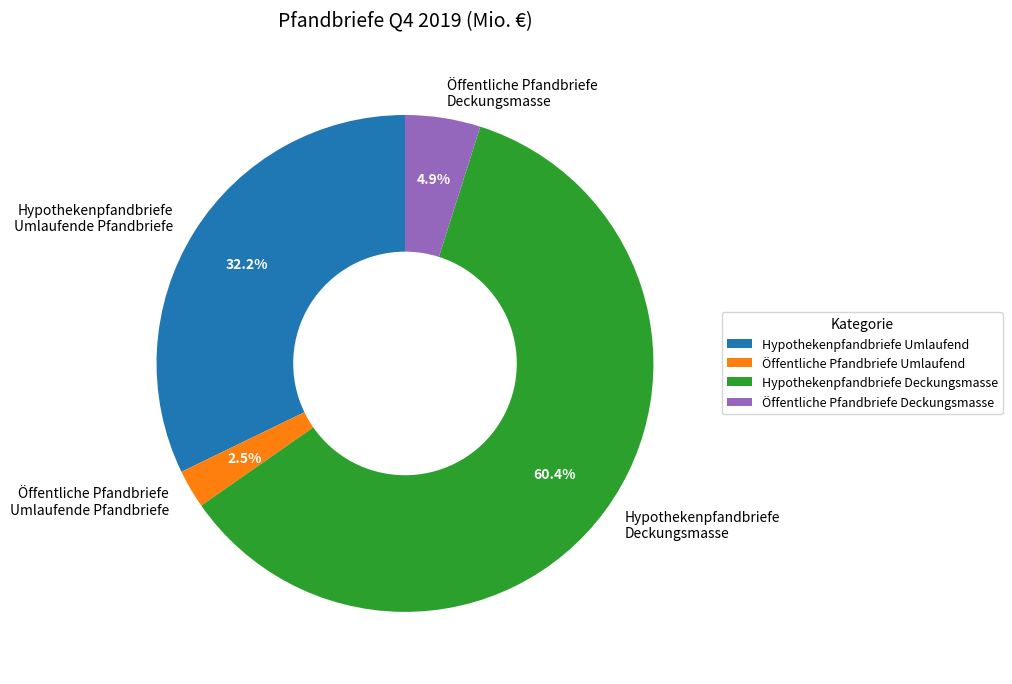

How many segments does this pie chart have?

4